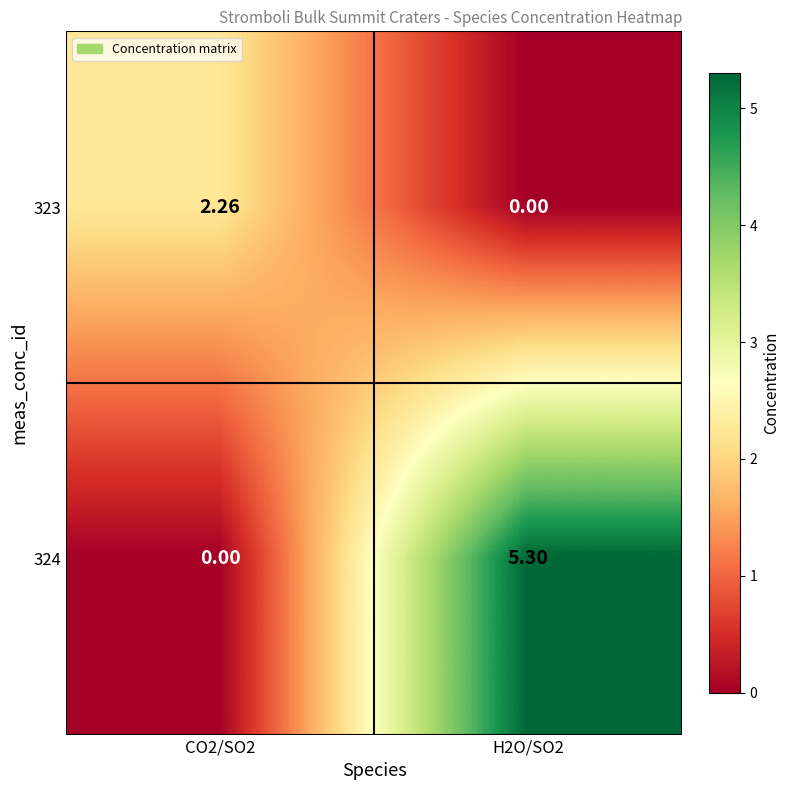

Is the value of 324 at CO2/SO2 greater than the value of 323 at CO2/SO2?

No